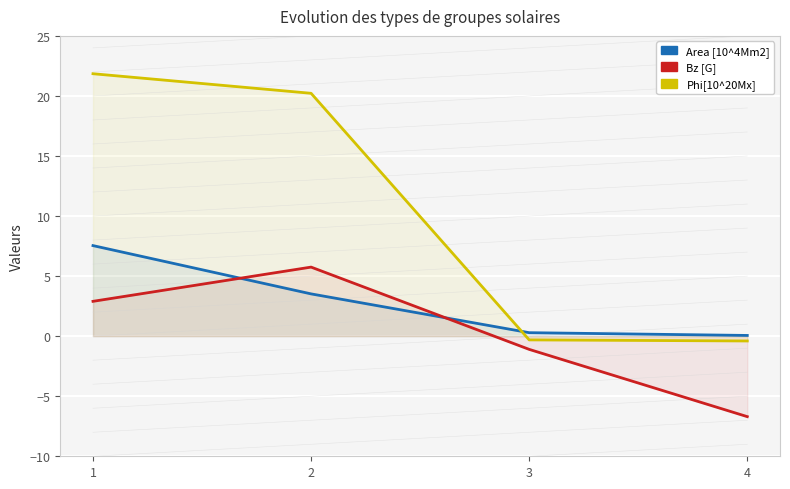

What is the sum of all Area [10^4Mm2] values?

11.4